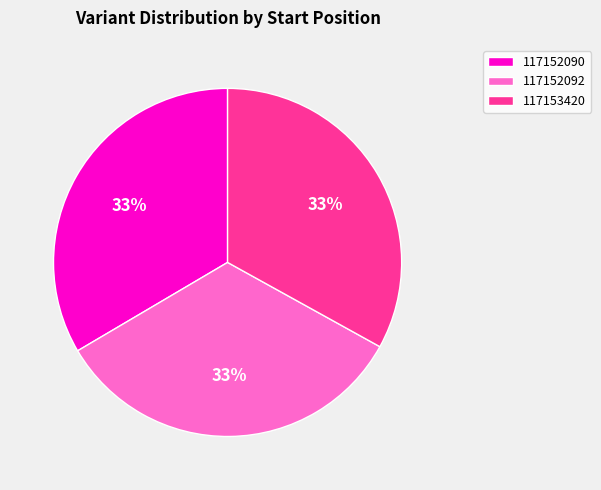

True or false: 117152090 accounts for 23% of the total.

False